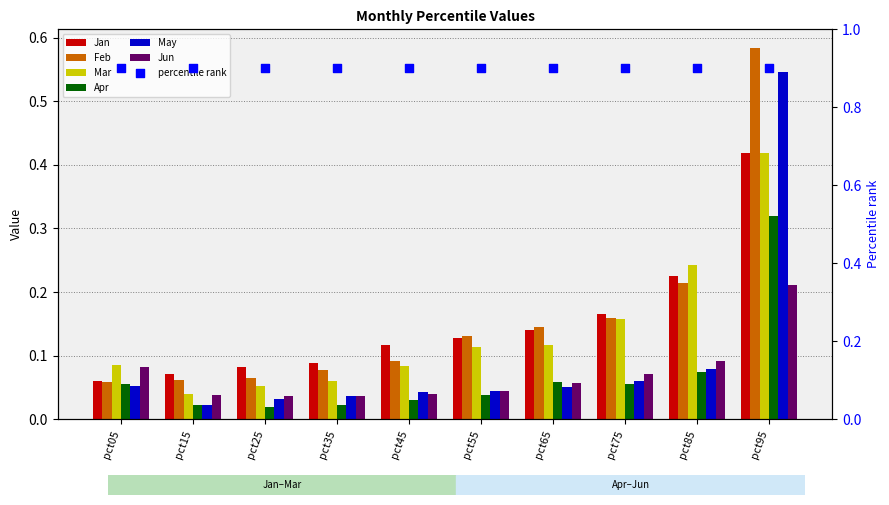

Which series contains the highest Y value?

Feb